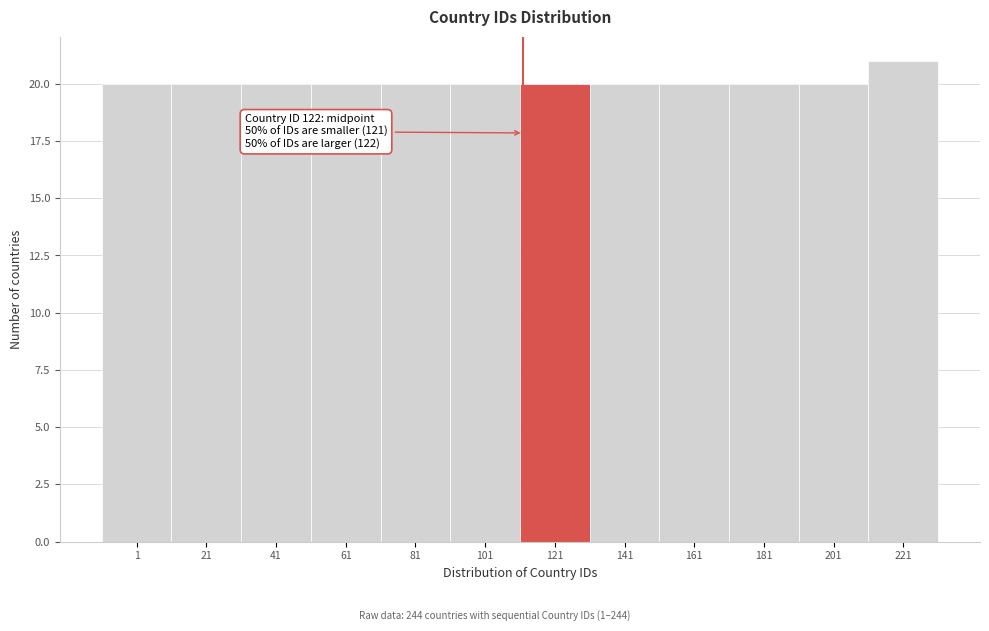

Reading left to right, what are all the values shown in this chart?

20	20	20	20	20	20	20	20	20	20	20	21